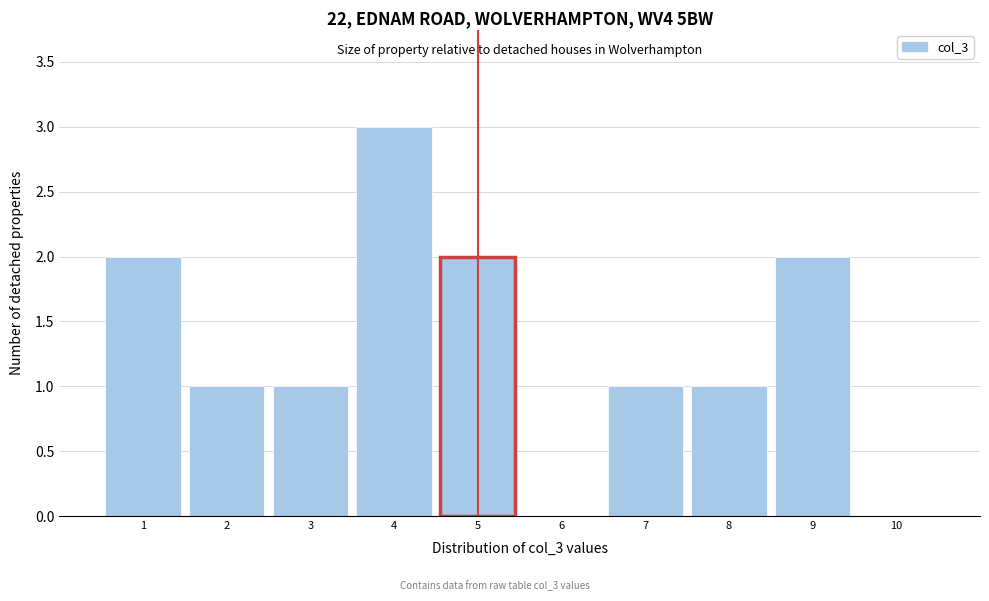

Over which range of the x-axis is the bar tallest?

3.5 to 4.5